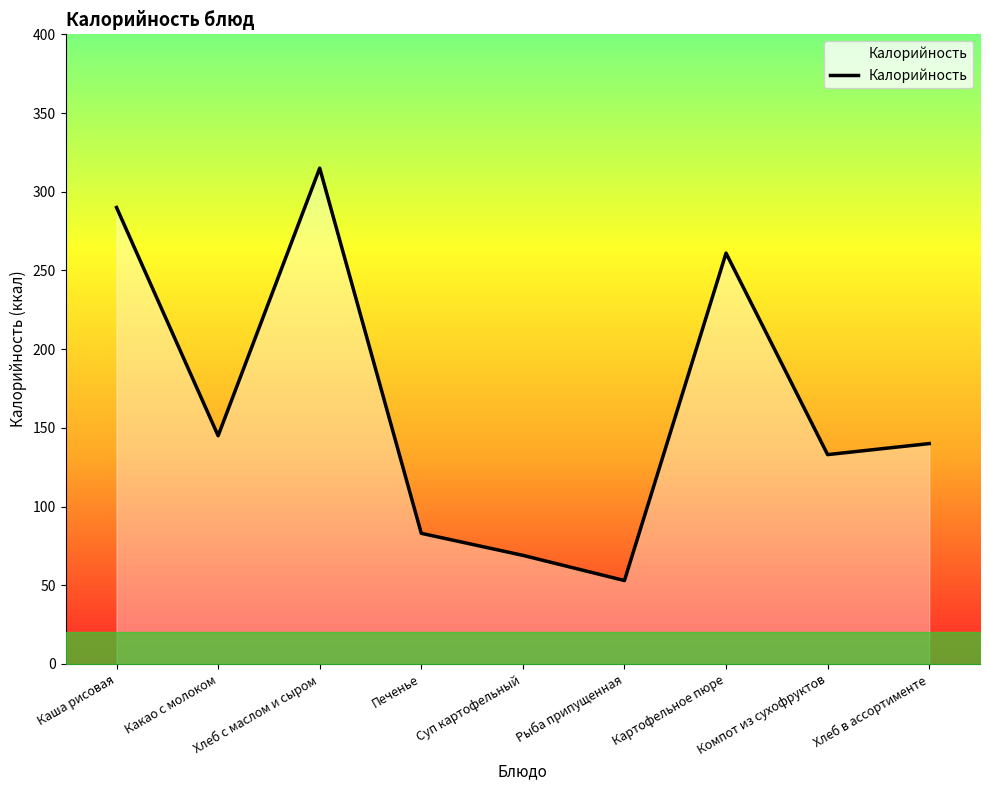

Is it true that the value at Каша рисовая is 290?

True